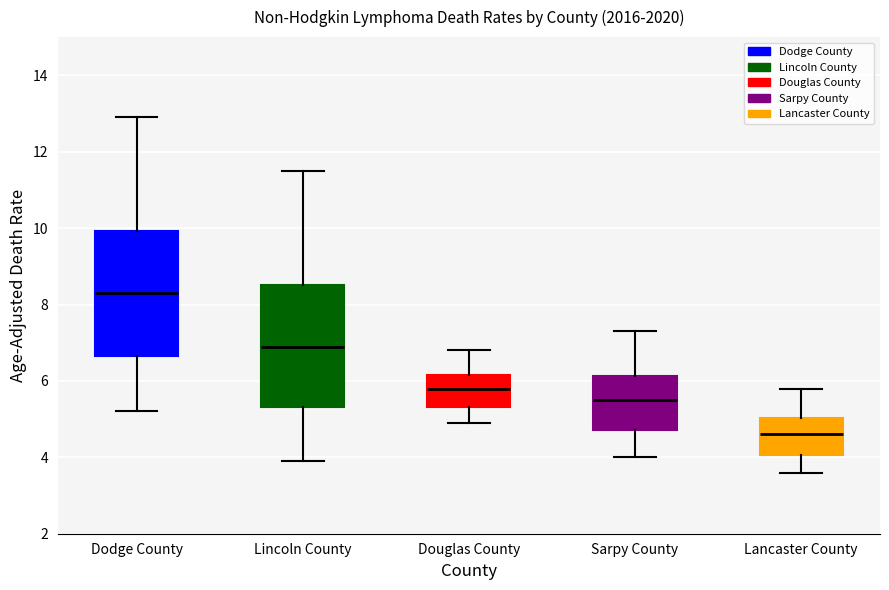

Reading left to right, read every box against the y-axis: the position of its median line, the range the box covers, and the ends of its whiskers. The values are not printed on the chart, so give them approximately, as read against the axis.

Dodge County: median 8.4, box 6.6 to 10.0, whiskers 5.2 to 13.0
Lincoln County: median 7.0, box 5.4 to 8.6, whiskers 4.0 to 11.6
Douglas County: median 5.8, box 5.4 to 6.2, whiskers 5.0 to 6.8
Sarpy County: median 5.6, box 4.8 to 6.2, whiskers 4.0 to 7.4
Lancaster County: median 4.6, box 4.0 to 5.0, whiskers 3.6 to 5.8